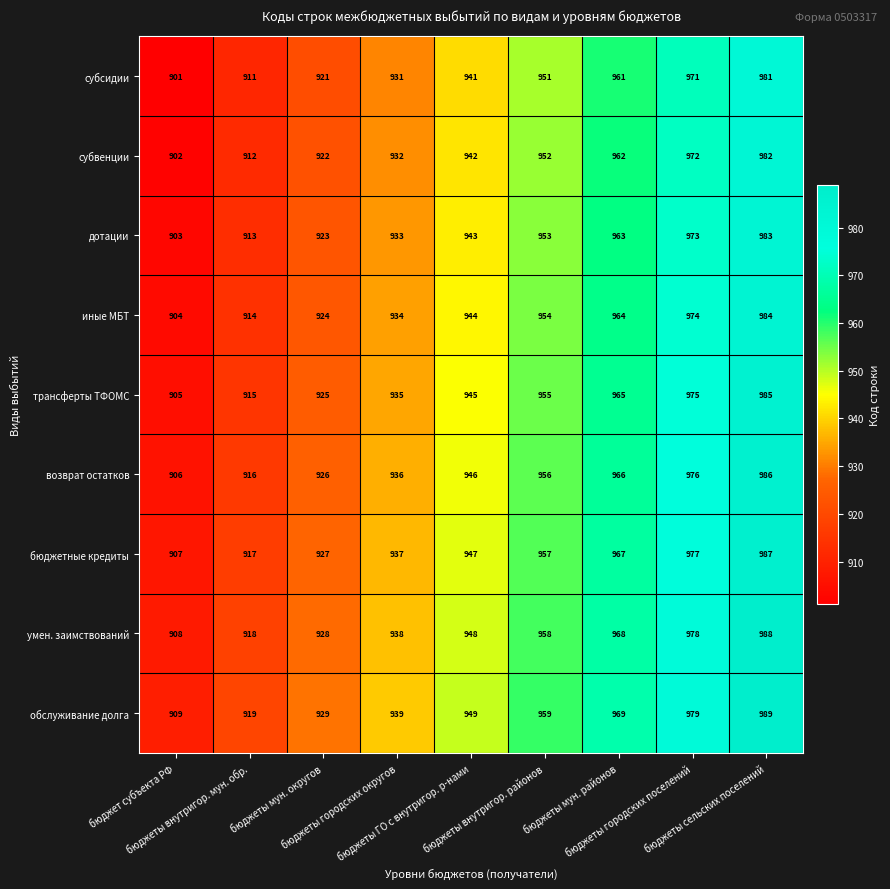

What is the total value across all series at бюджеты мун. районов?

8685